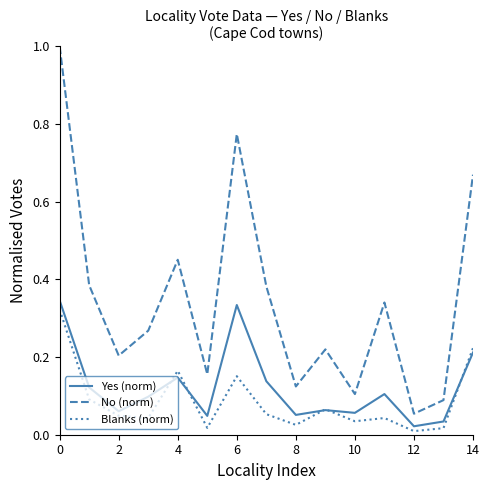

True or false: No (norm) and Yes (norm) intersect in this chart.

False